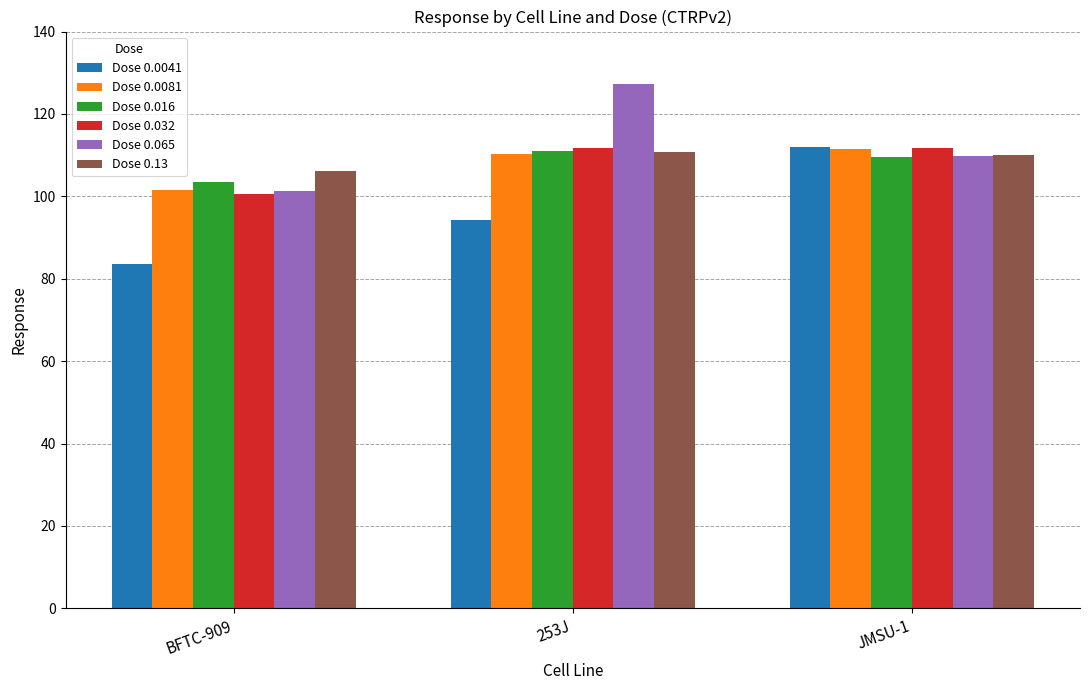

What is the sum of all Dose 0.13 values?

326.9